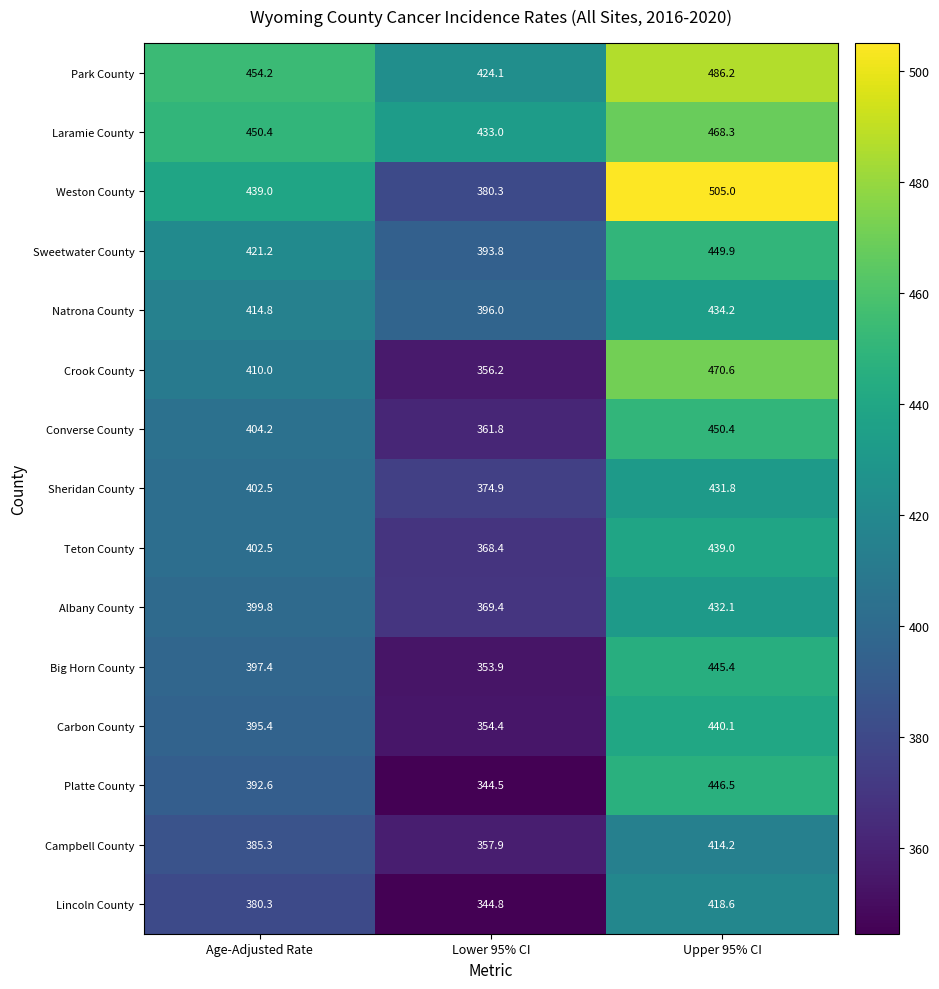

What is the greatest value displayed?

505.0